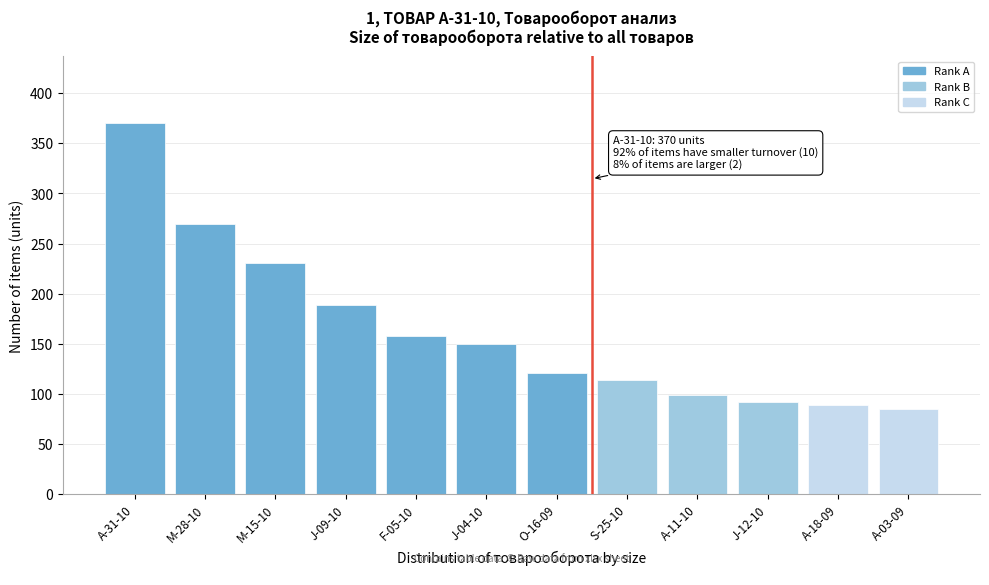

Reading left to right, extract all data points from this chart.

A-31-10=370	M-28-10=269	M-15-10=231	J-09-10=189	F-05-10=158	J-04-10=150	O-16-09=121	S-25-10=114	A-11-10=99	J-12-10=92	A-18-09=89	A-03-09=85